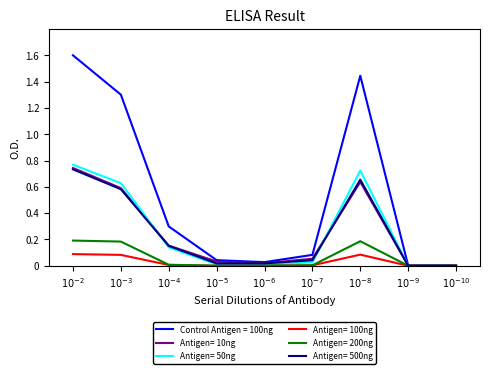

Which series has the largest range (max minus min)?

Control Antigen = 100ng